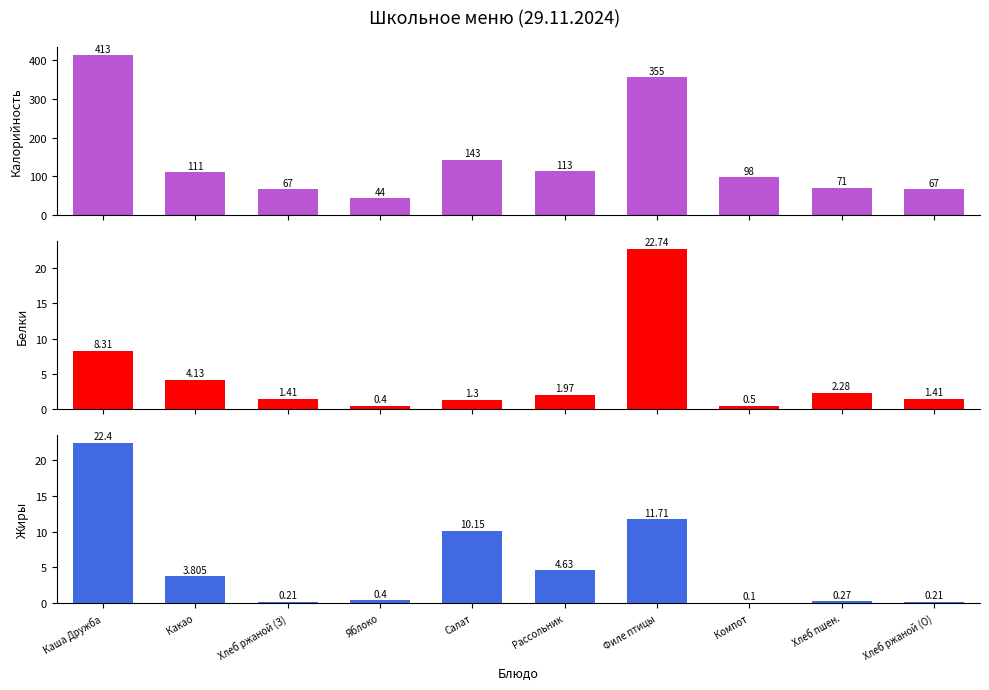

What is the sum of the Жиры values at Хлеб ржаной (З) and Компот?

0.3